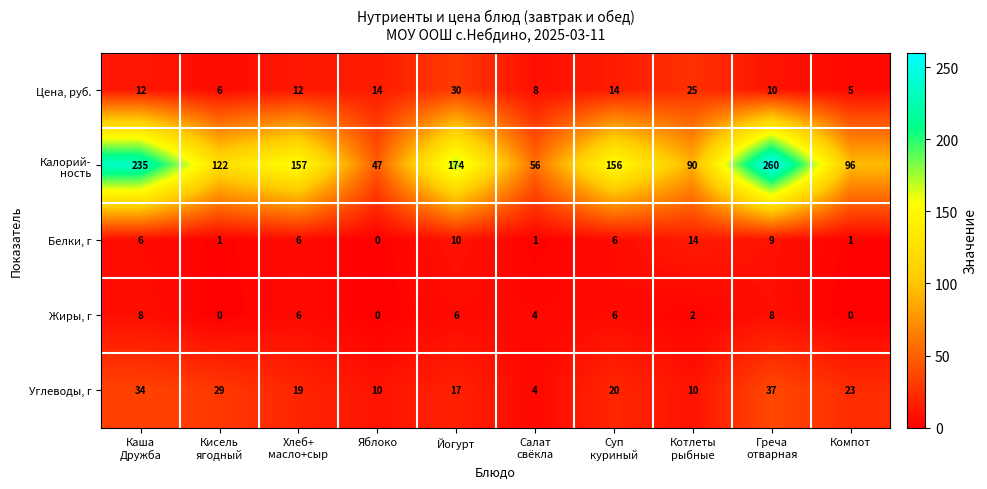

What is the difference between the maximum and minimum values in the Углеводы, г series?

33